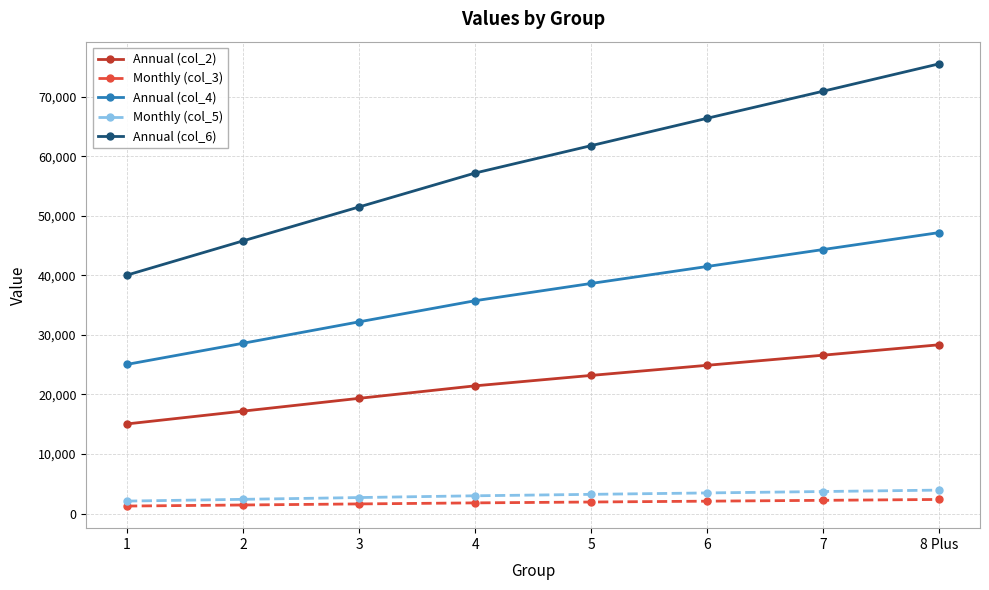

What is the sum of all Annual (col_2) values?

176100.0